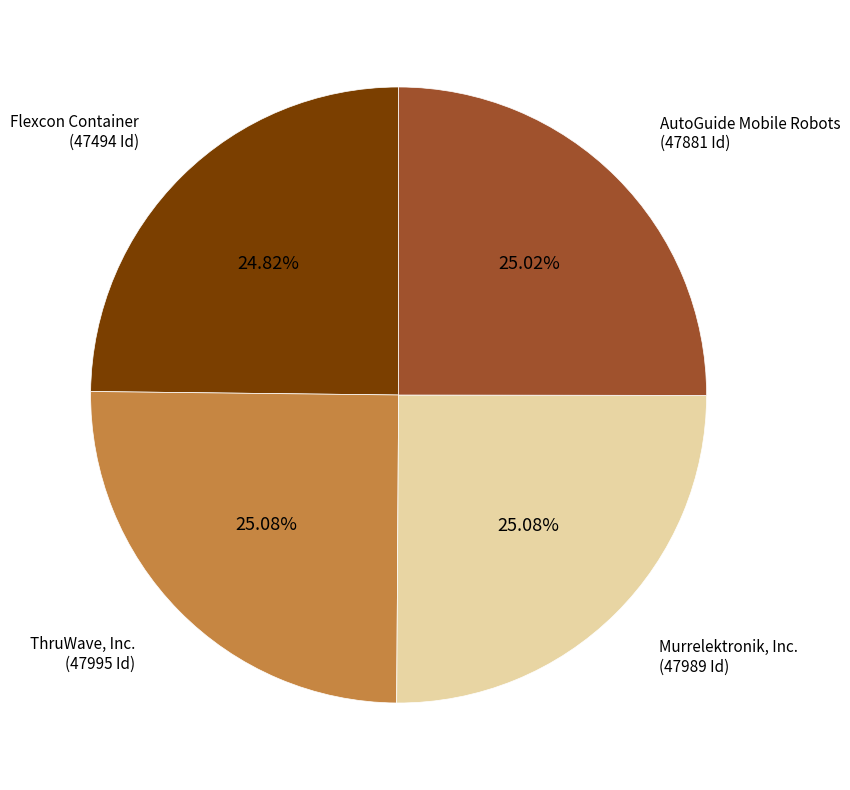

Is there any slice that represents more than half of the pie?

No